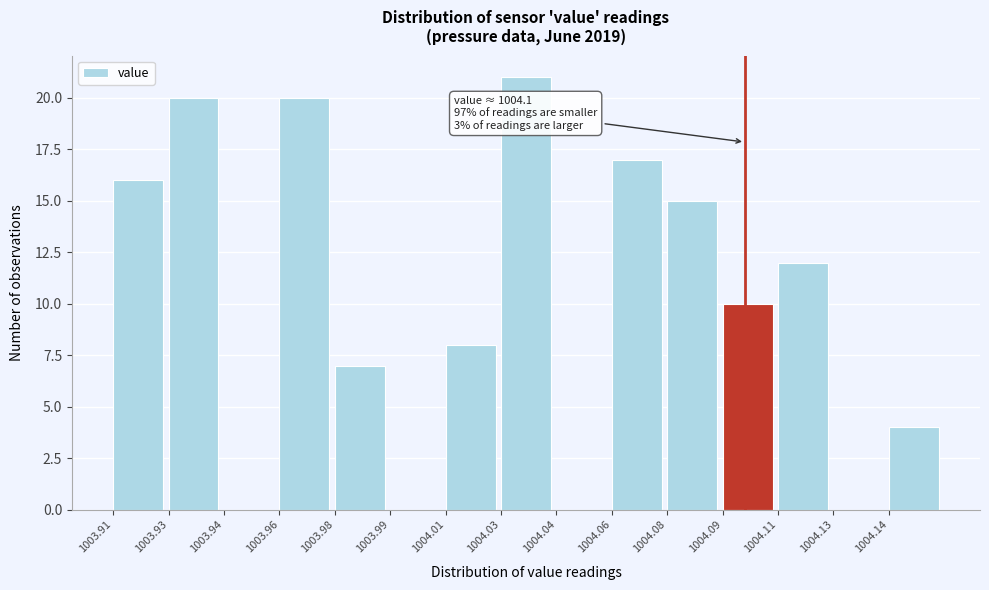

Reading right to left, list all the values displayed in this chart.

1004.14=4	1004.13=0	1004.11=12	1004.09=10	1004.08=15	1004.06=17	1004.04=0	1004.03=21	1004.01=8	1003.99=0	1003.98=7	1003.96=20	1003.94=0	1003.93=20	1003.91=16